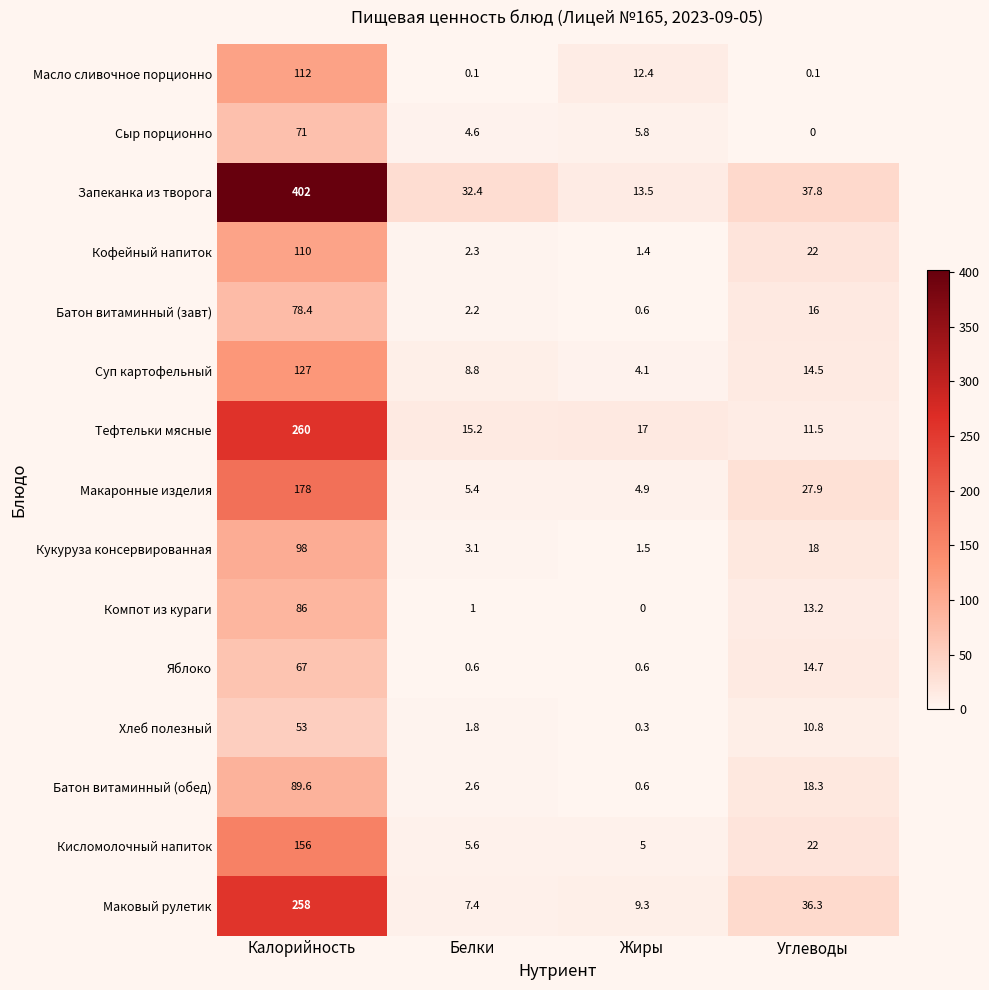

Count the number of data series in this chart.

15